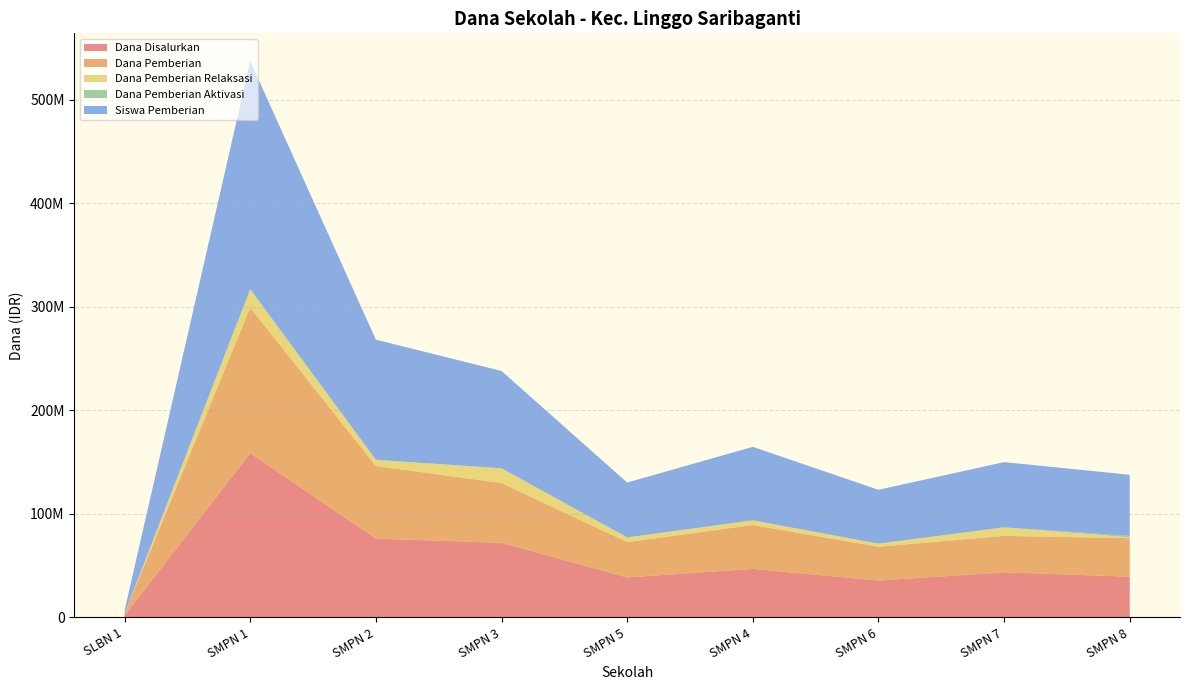

Reading left to right, list all the values displayed in this chart.

Dana Disalurkan: 1875000	158625000	76125000	72000000	38625000	46875000	35625000	43500000	39375000
Dana Pemberian: 1875000	140625000	70125000	57750000	34125000	42375000	32625000	35250000	37125000
Dana Pemberian Relaksasi: 0	17250000	6000000	14250000	4500000	4500000	3000000	8250000	750000
Dana Pemberian Aktivasi: 0	750000	0	0	0	0	0	0	1500000
Siswa Pemberian: 3	220	116	94	53	71	52	63	59